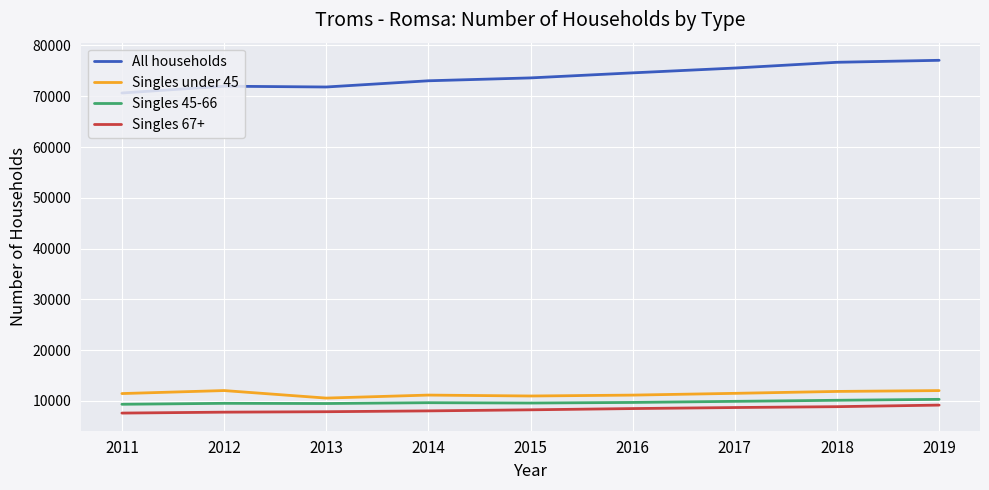

What are all the series names shown in the legend?

All households, Singles under 45, Singles 45-66, Singles 67+